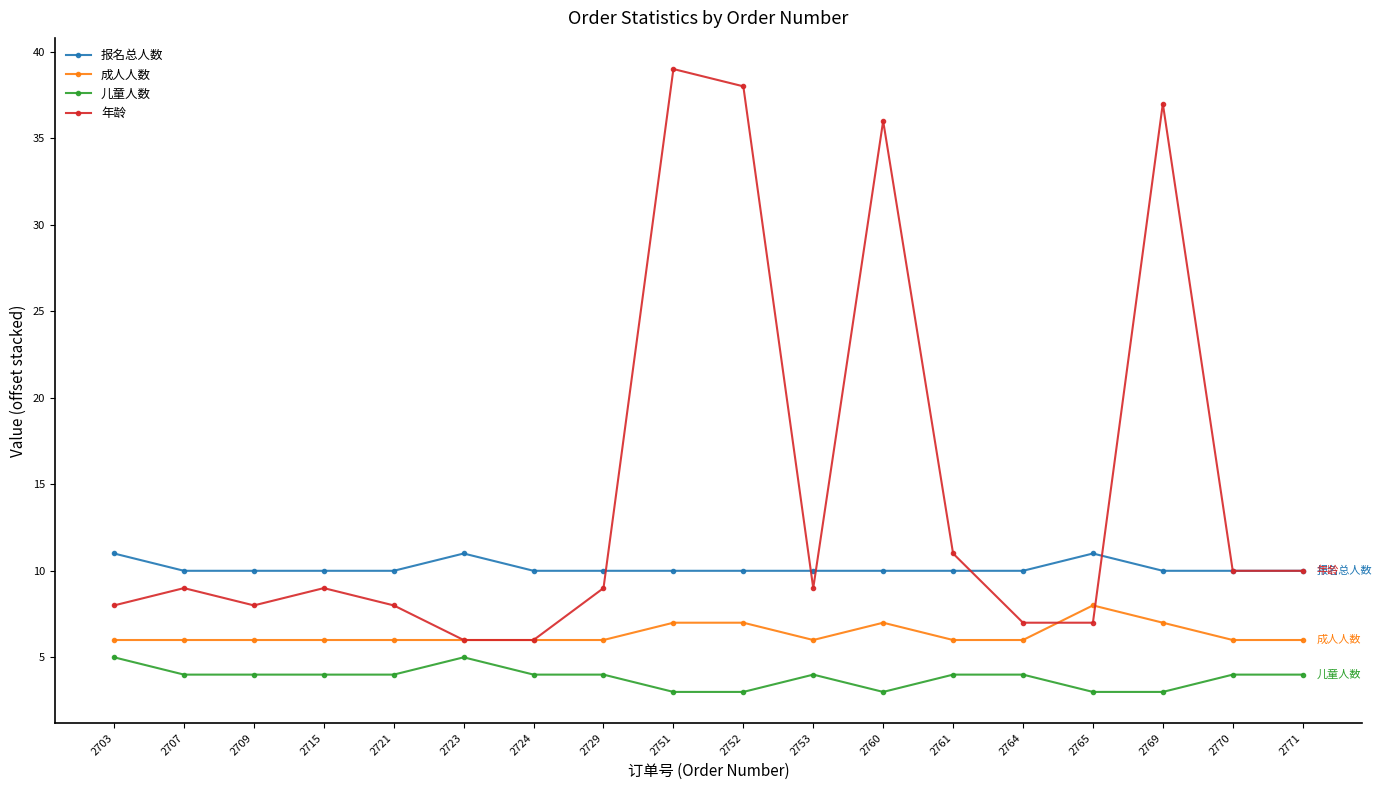

Which label corresponds to the largest value in the chart?

2751